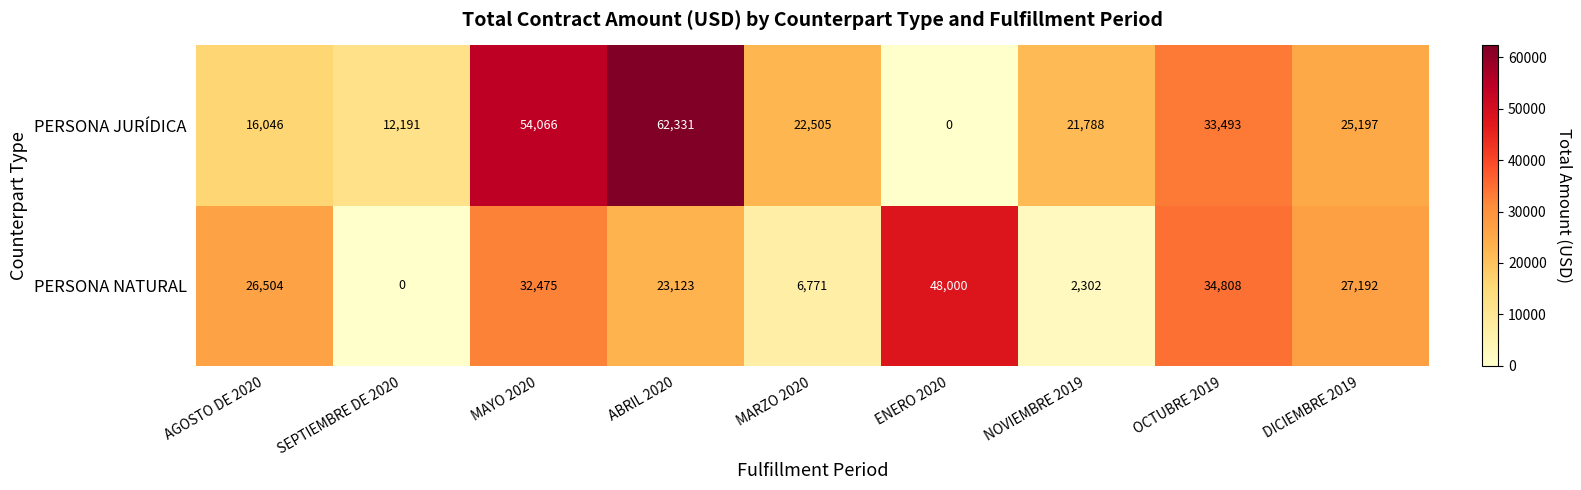

Which series has the widest spread of values?

PERSONA JURÍDICA